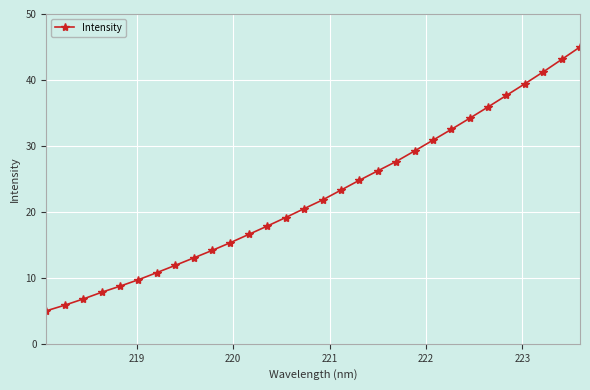

What is the minimum value shown in the chart?

5.0